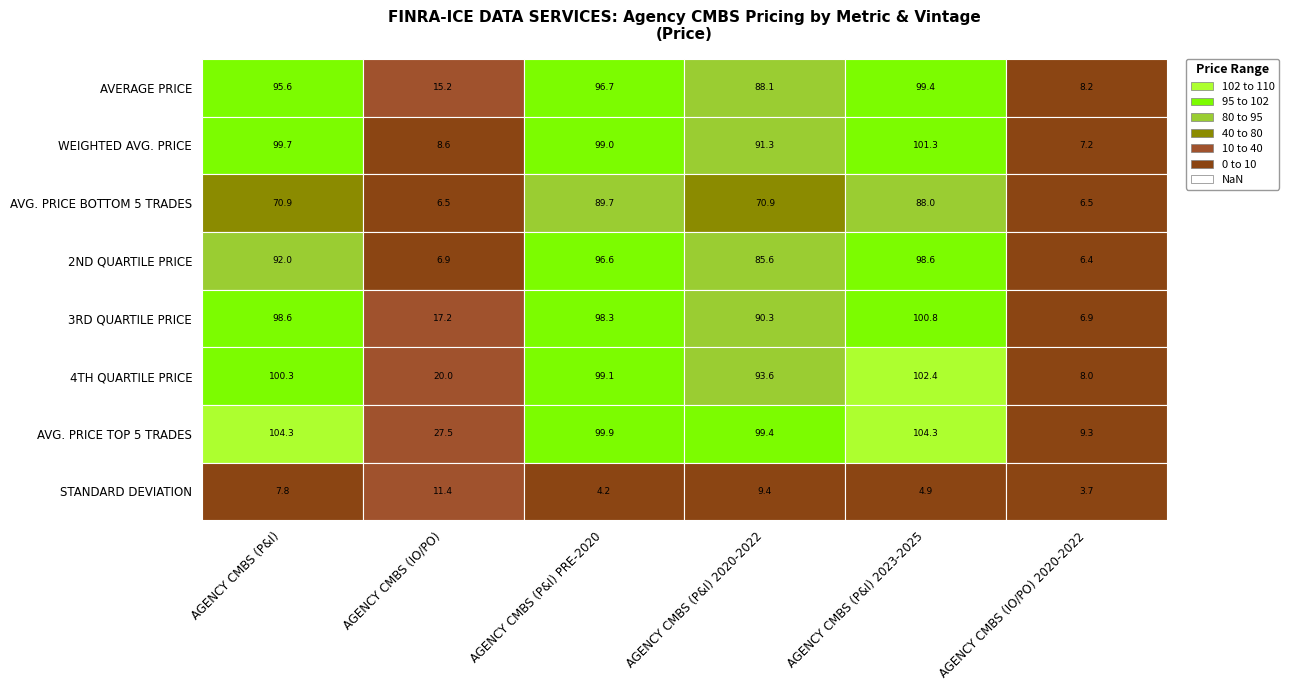

Reading right to left, list all the values displayed in this chart.

AVERAGE PRICE: 8.2	99.4	88.1	96.7	15.2	95.6
WEIGHTED AVG. PRICE: 7.2	101.3	91.3	99.0	8.6	99.7
AVG. PRICE BOTTOM 5 TRADES: 6.5	88.0	70.9	89.7	6.5	70.9
2ND QUARTILE PRICE: 6.4	98.6	85.6	96.6	6.9	92.0
3RD QUARTILE PRICE: 6.9	100.8	90.3	98.3	17.2	98.6
4TH QUARTILE PRICE: 8.0	102.4	93.6	99.1	20.0	100.3
AVG. PRICE TOP 5 TRADES: 9.3	104.3	99.4	99.9	27.5	104.3
STANDARD DEVIATION: 3.7	4.9	9.4	4.2	11.4	7.8